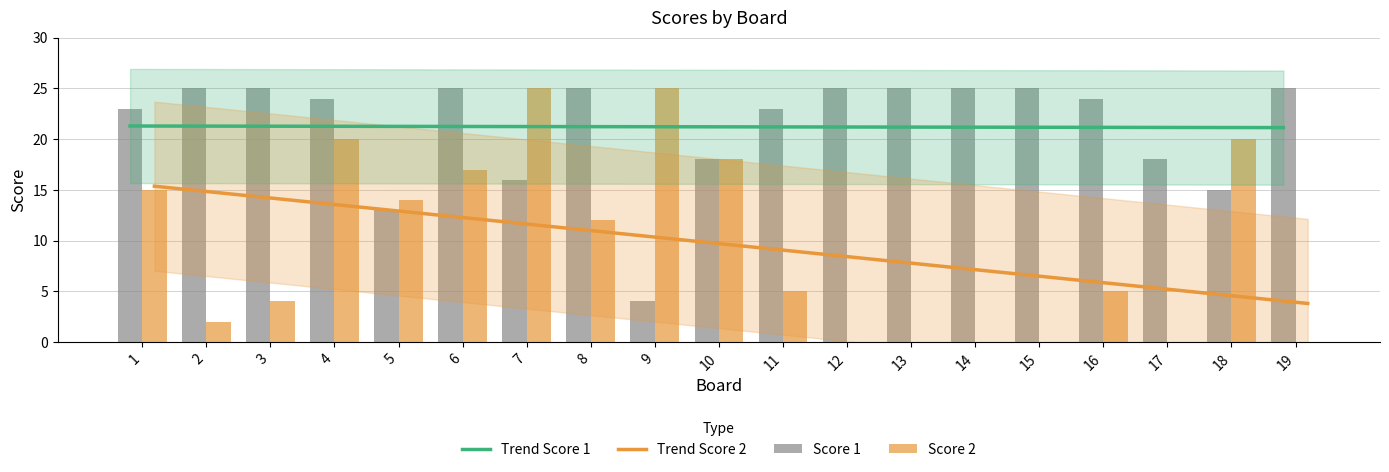

What is the difference between the second highest and minimum values in the Score 1 series?

21.0